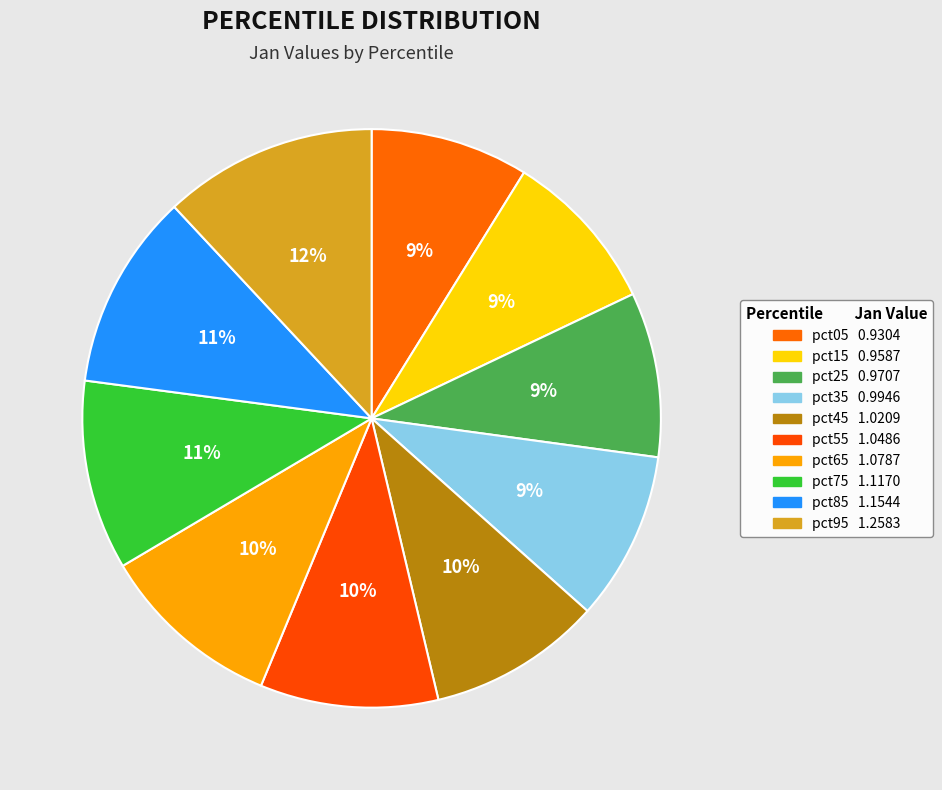

Is there any slice that represents more than half of the pie?

No